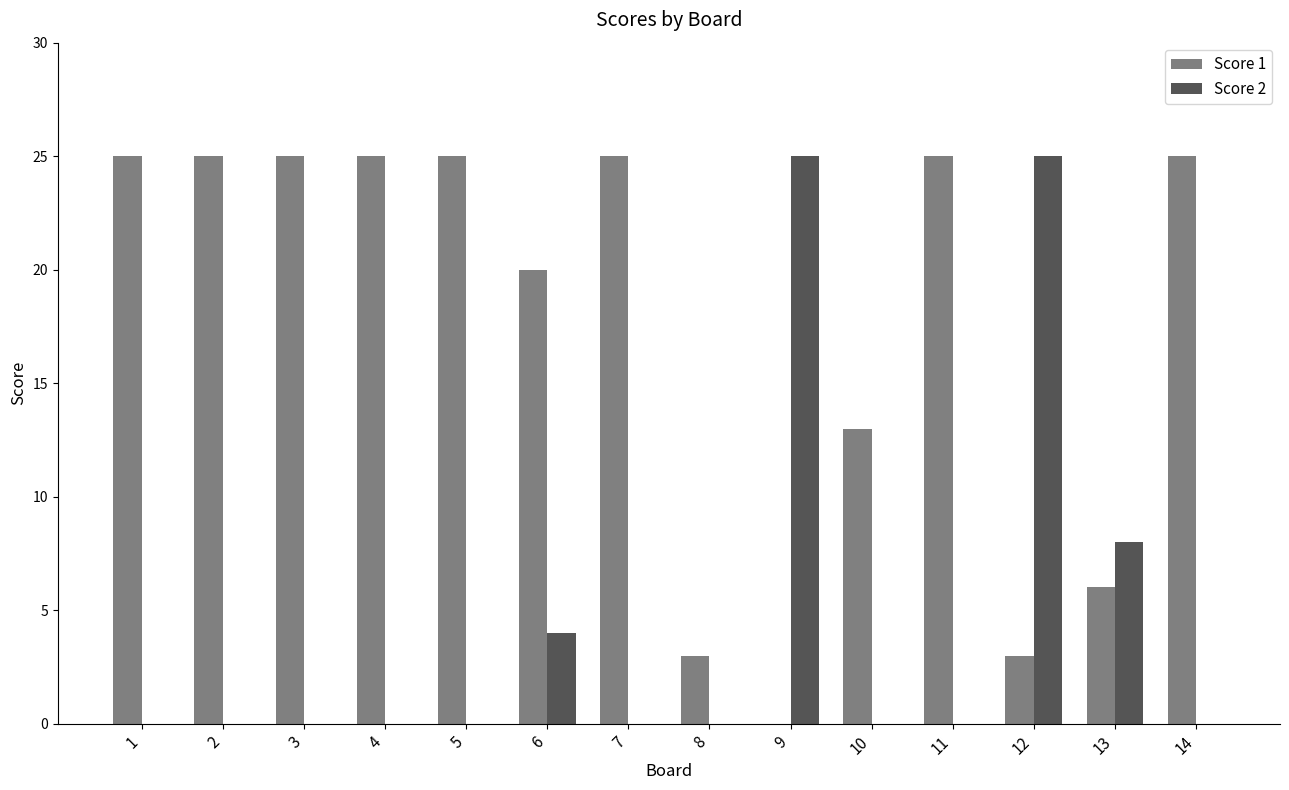

Does the chart contain stacked bars?

No